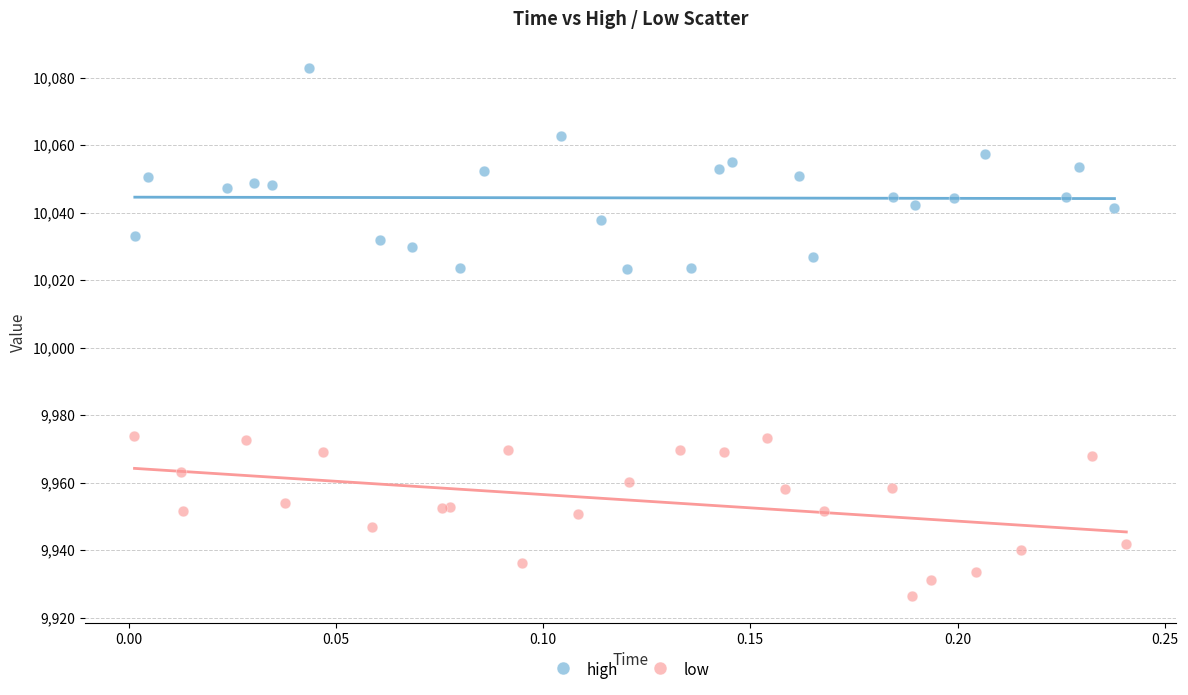

Which series contains the highest Y value?

high